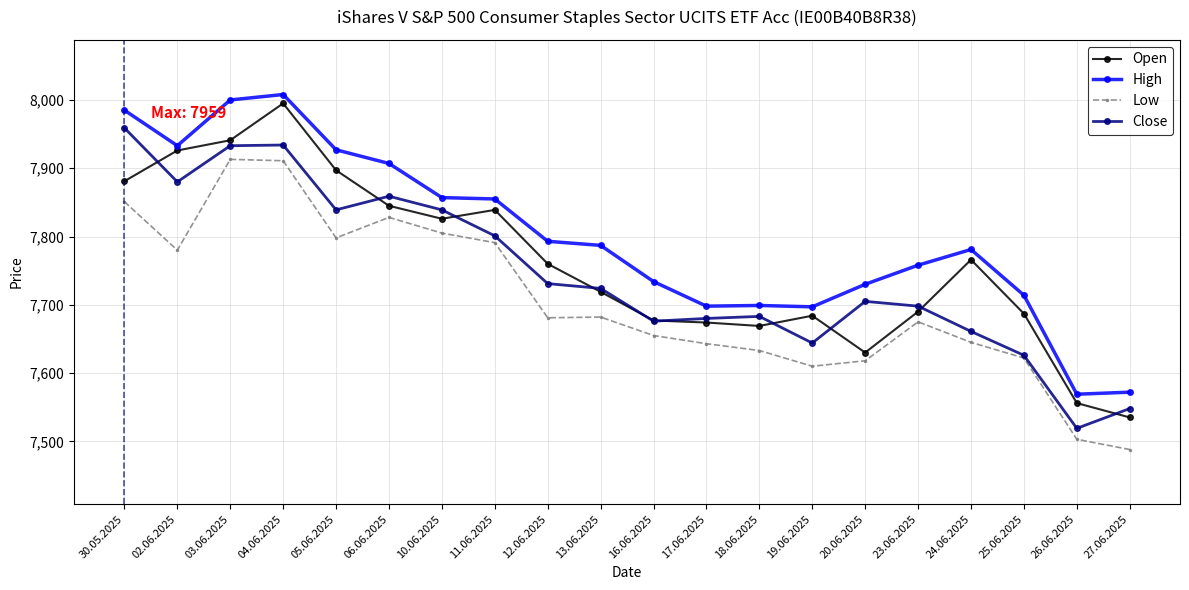

Is the value of High at 18.06.2025 greater than the value of Close at 06.06.2025?

No